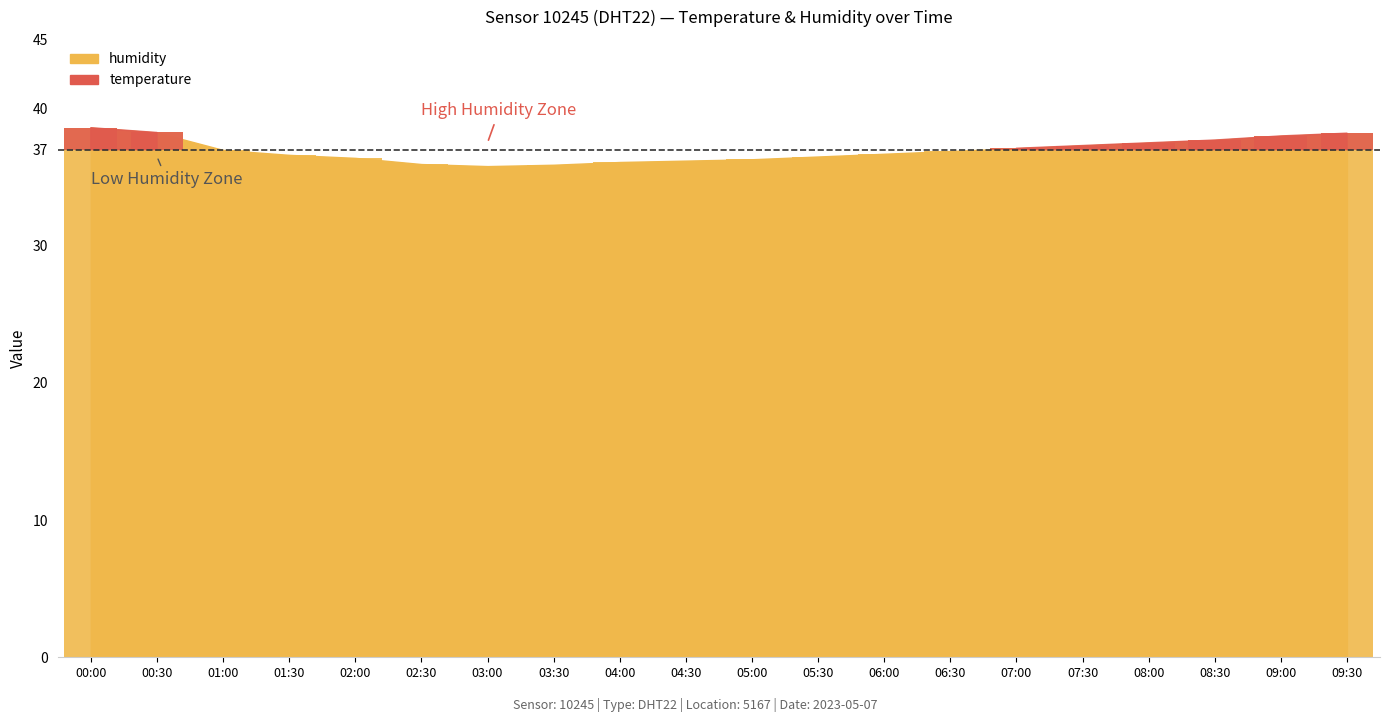

What is the label of the 4th bar from the left?

01:30